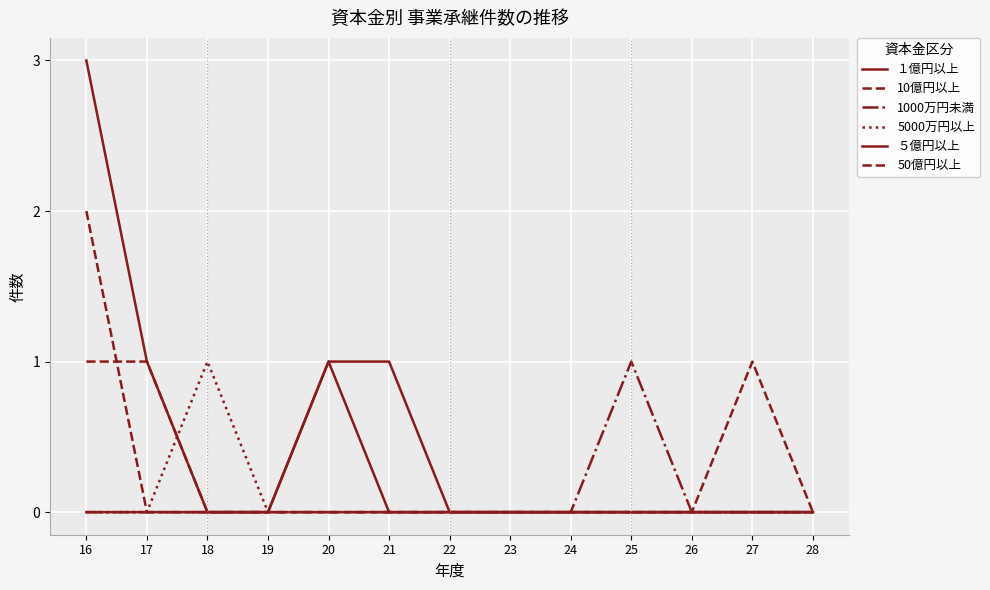

Is this an area chart (filled region under the line)?

No